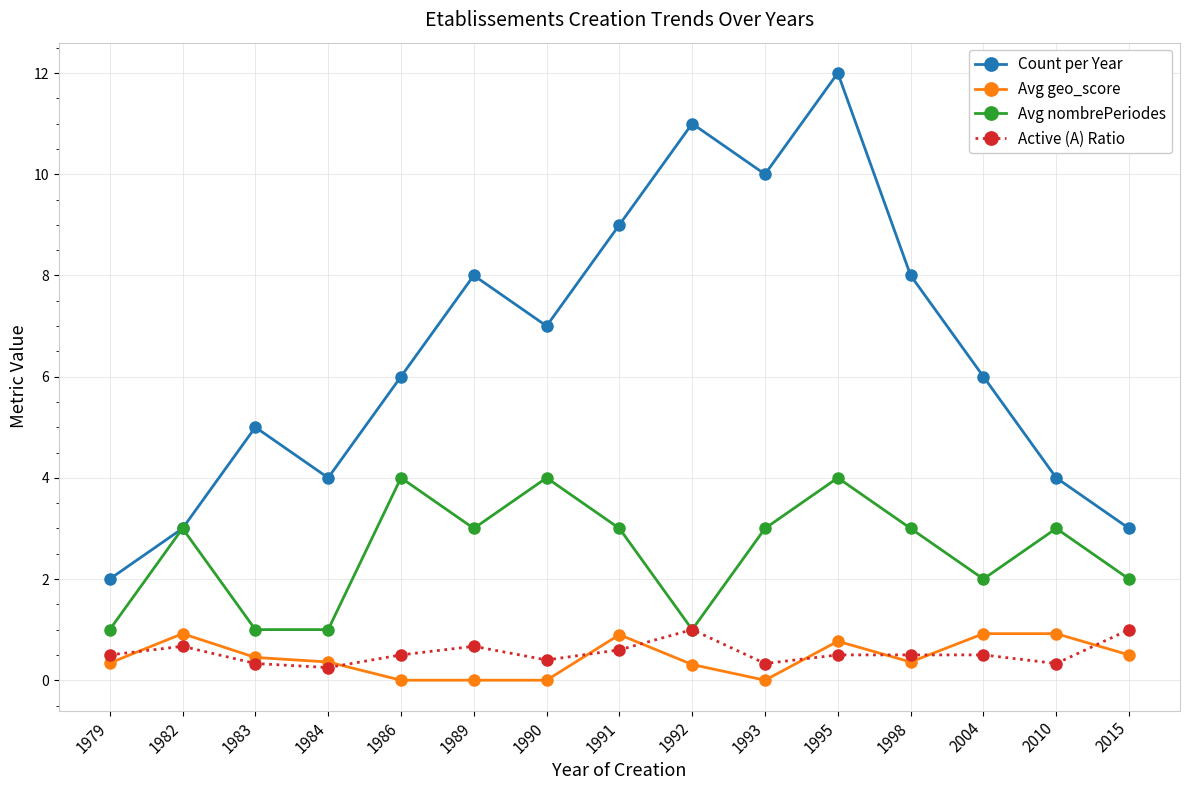

What is the greatest value displayed?

12.0